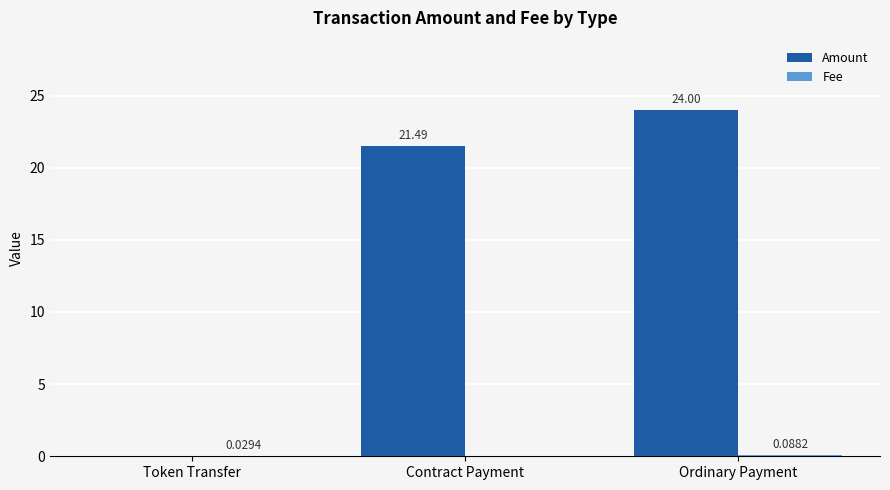

Where is Amount nearest to the value 12?

Contract Payment